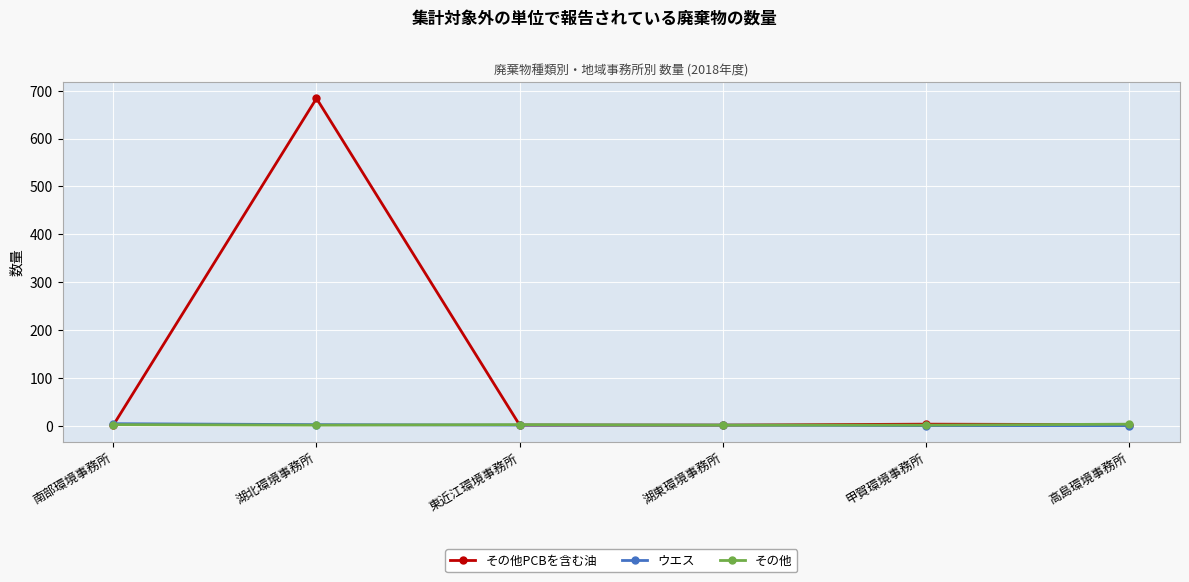

In その他, how many points are higher than both neighbors (excluding endpoints)?

1